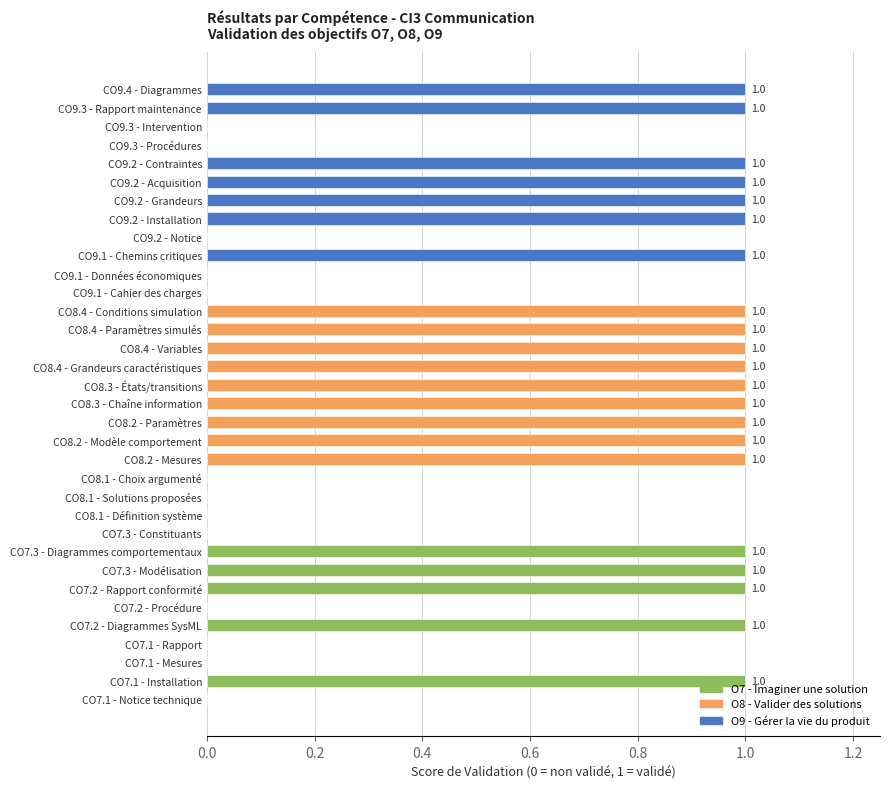

What is the ratio of the value at CO8.4 - Conditions simulation to the value at CO7.2 - Diagrammes SysML?

1.0